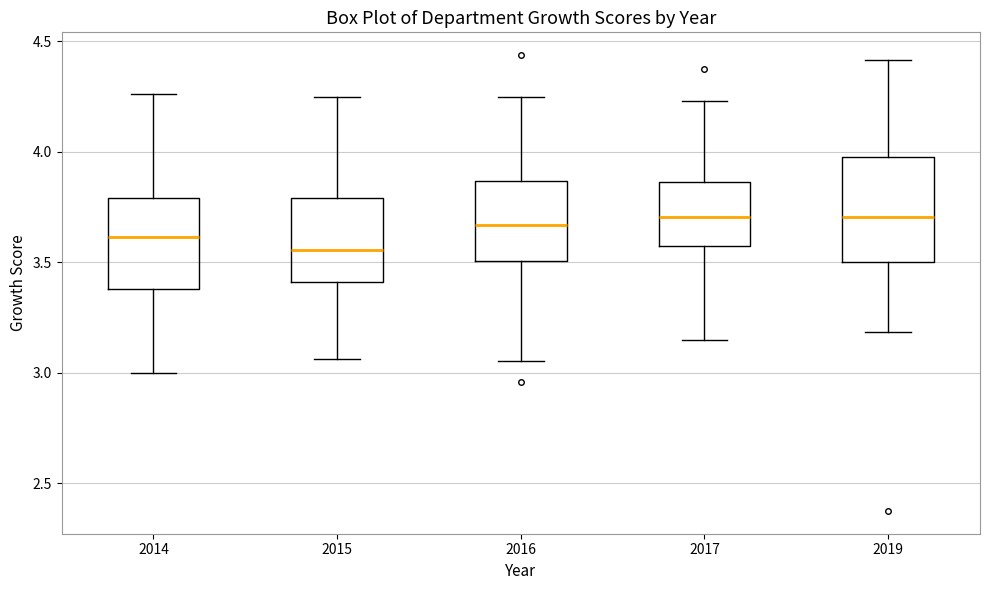

Reading left to right, read every box against the y-axis: the position of its median line, the range the box covers, and the ends of its whiskers. The values are not printed on the chart, so give them approximately, as read against the axis.

2014: median 3.60, box 3.40 to 3.80, whiskers 3.00 to 4.25
2015: median 3.55, box 3.40 to 3.80, whiskers 3.05 to 4.25
2016: median 3.65, box 3.50 to 3.85, whiskers 3.05 to 4.25
2017: median 3.70, box 3.55 to 3.85, whiskers 3.15 to 4.25
2019: median 3.70, box 3.50 to 4.00, whiskers 3.20 to 4.40